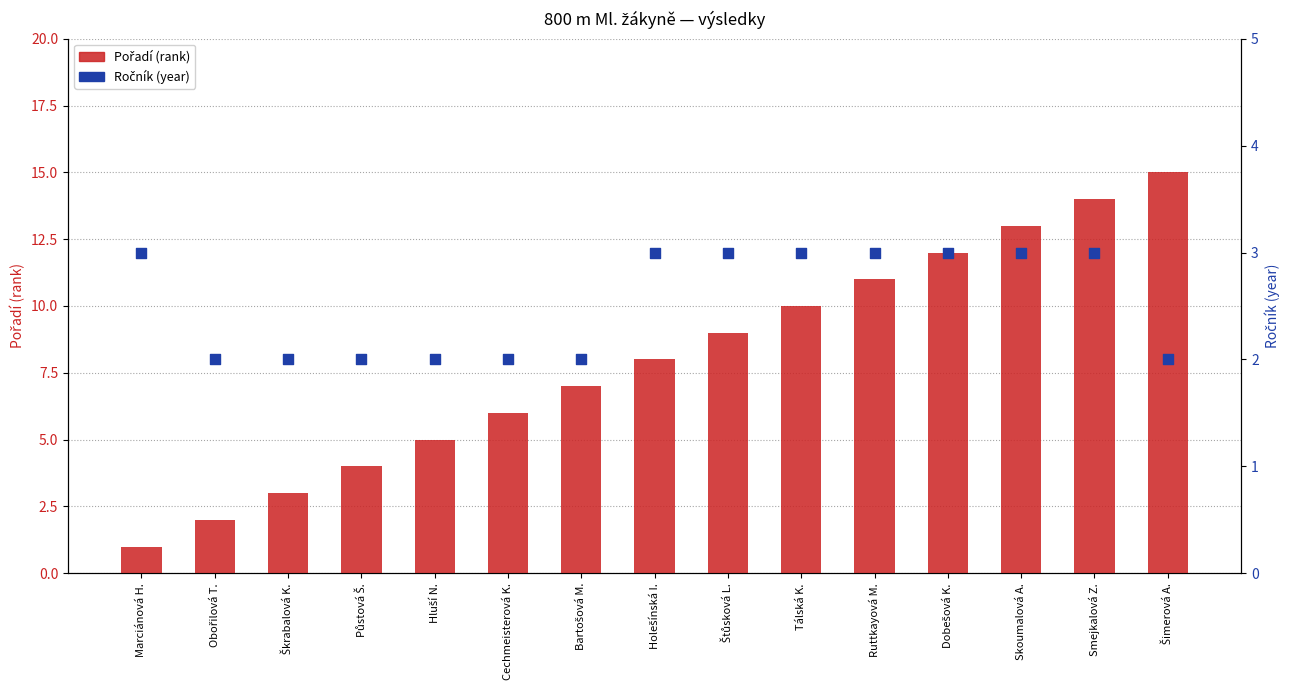

What are all the series names shown in the legend?

Pořadí (rank), Ročník (year)